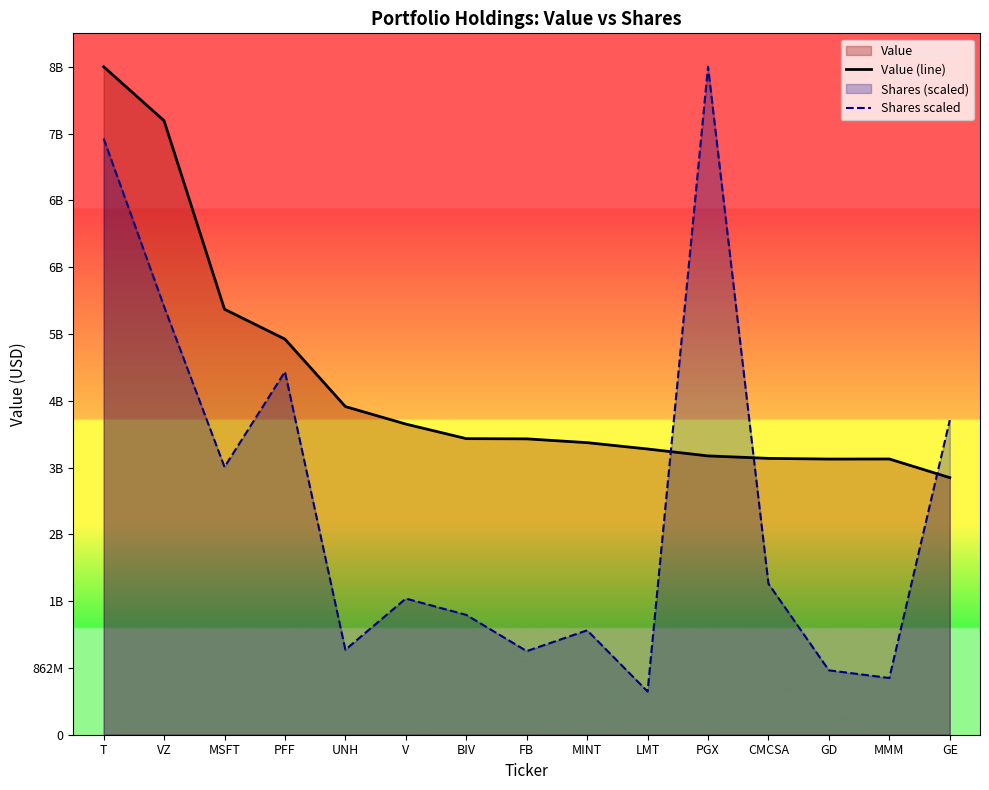

Is it true that Value (line) equals 6842105014.8 at UNH?

False